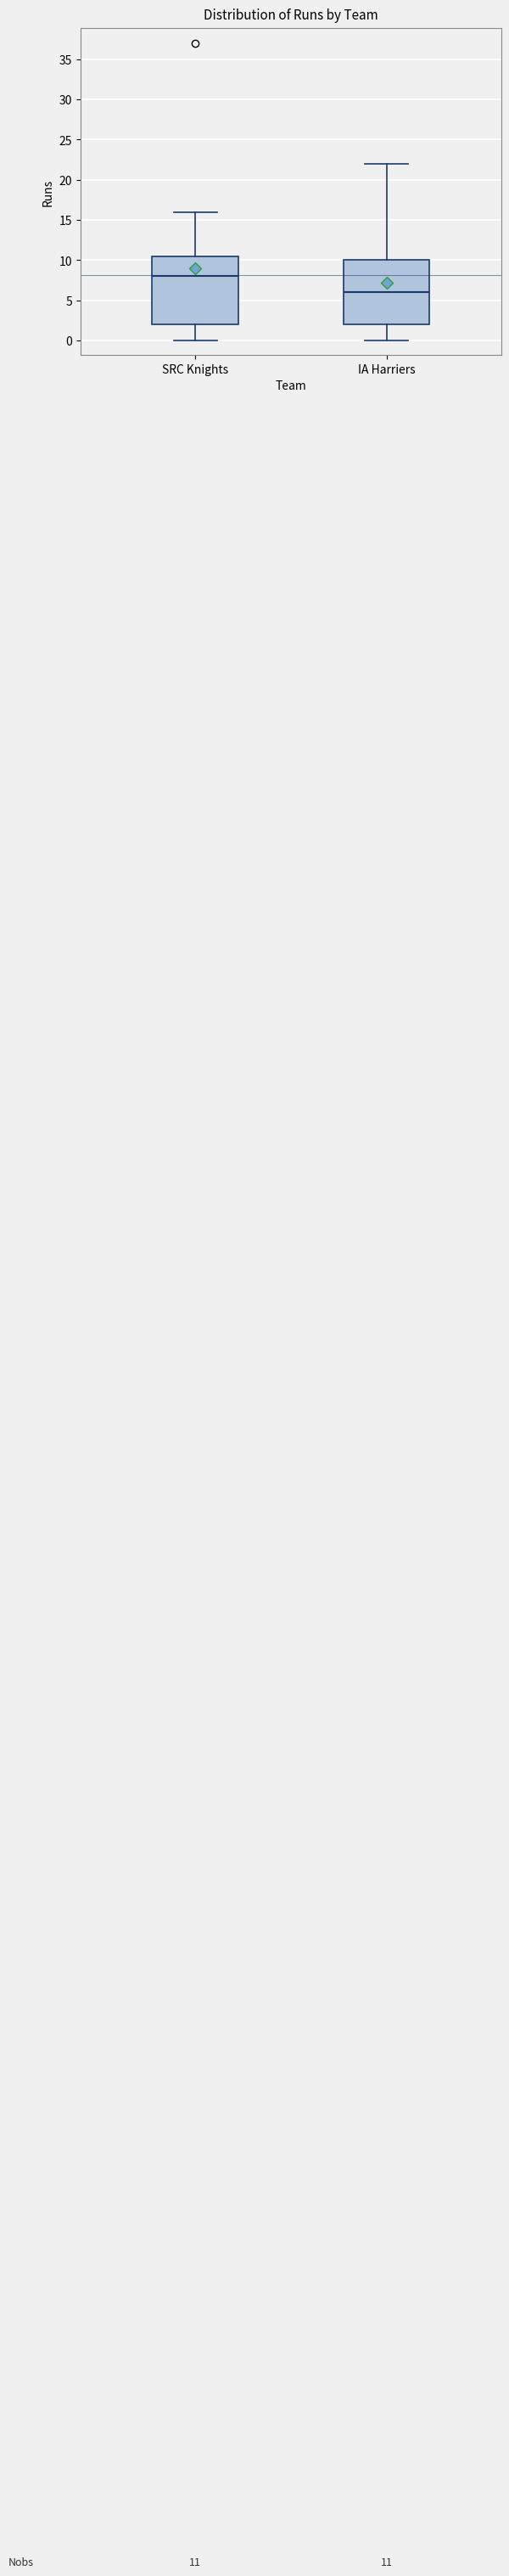

Which box's median line is the lowest?

IA Harriers